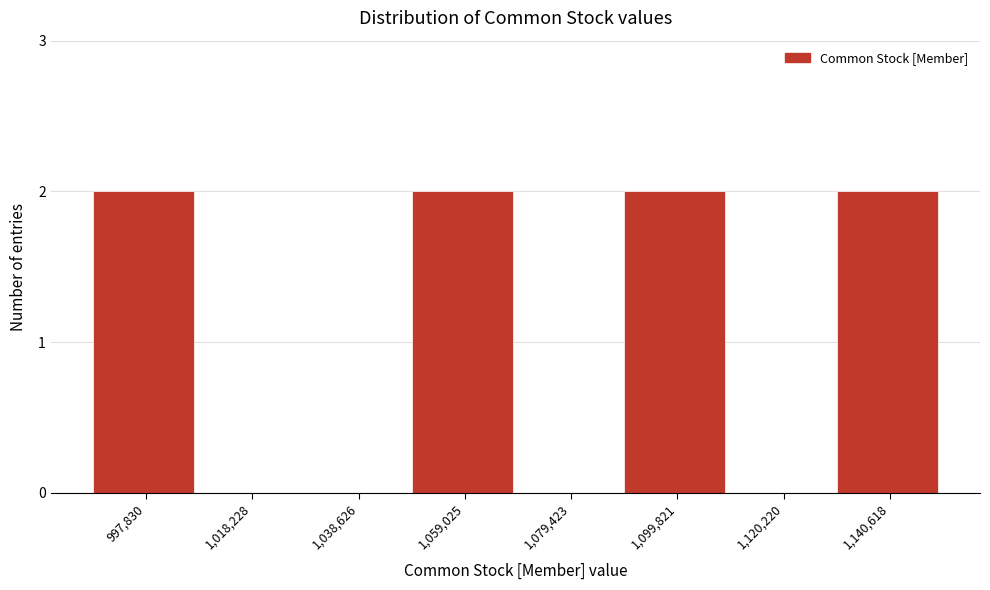

Reading right to left, what are all the values shown in this chart?

1,140,618=2	1,120,220=0	1,099,821=2	1,079,423=0	1,059,025=2	1,038,626=0	1,018,228=0	997,830=2